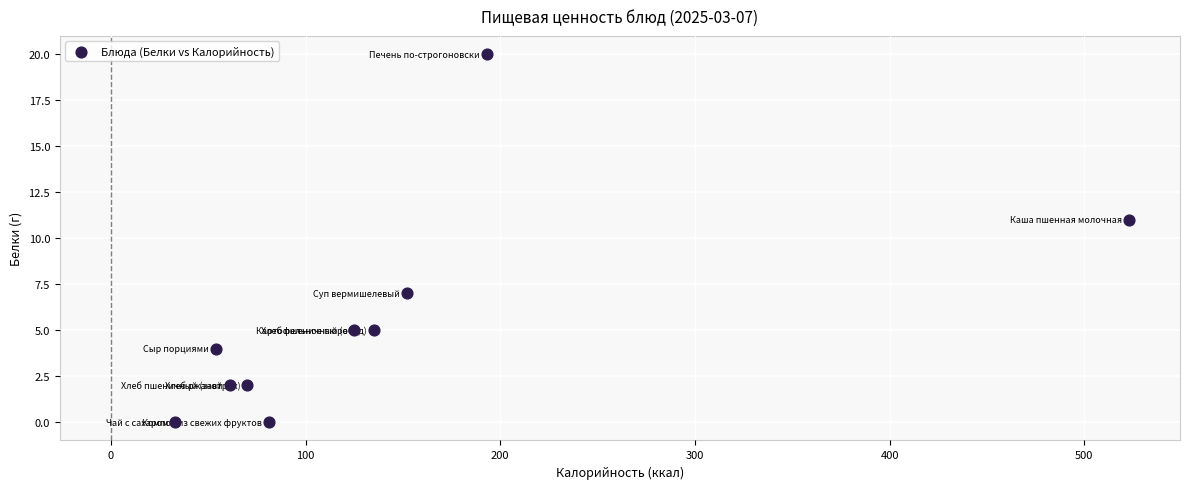

What Y value in the scatter plot is closest to 10?

11